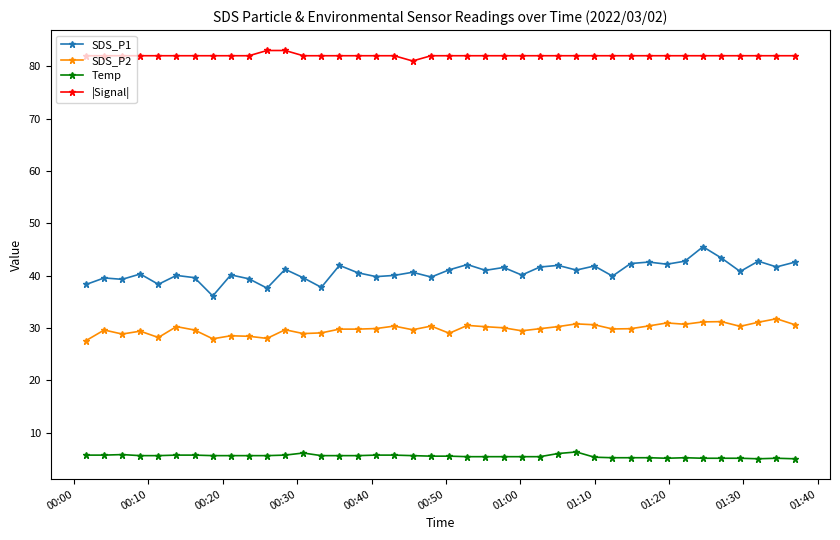

What is the difference between the maximum and minimum values in the |Signal| series?

2.0